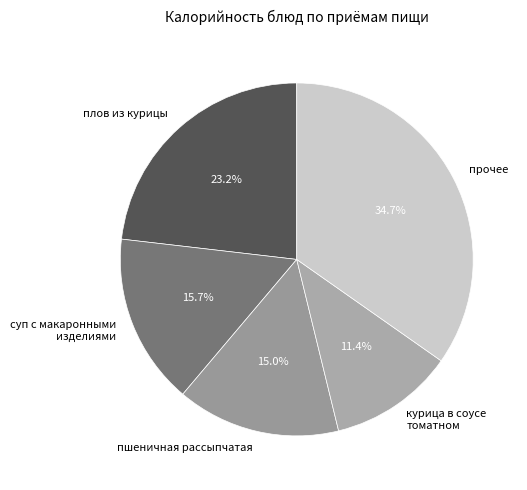

What is the total percentage of курица в соусе томатном and суп с макаронными изделиями?

27.1%